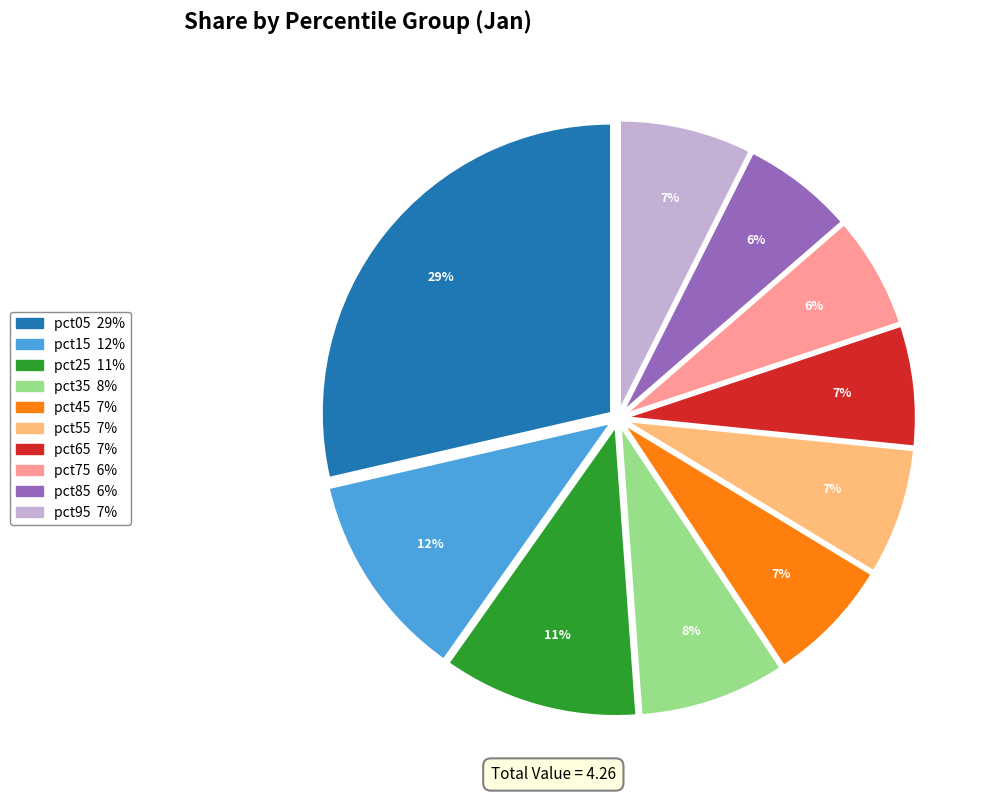

What is the largest slice in the pie chart?

pct05